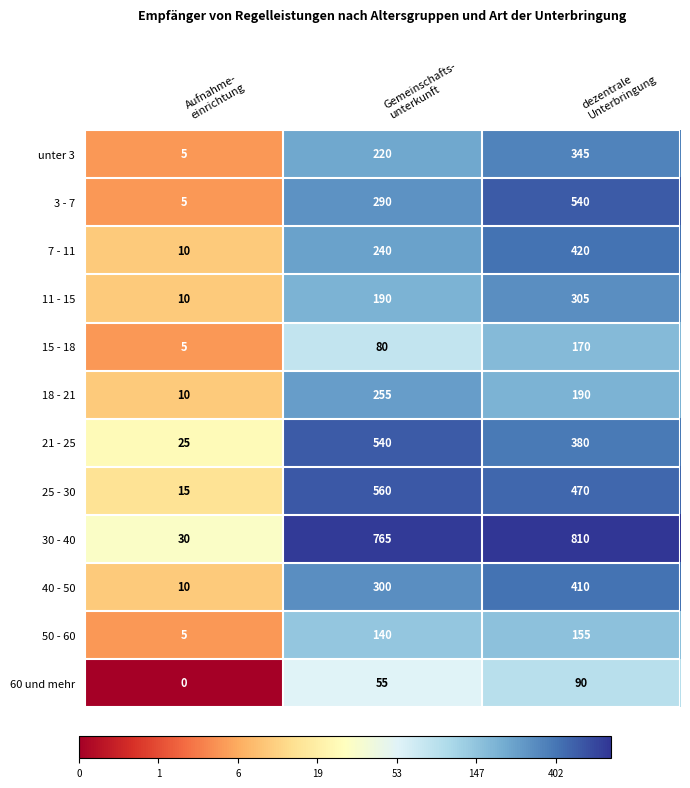

Which series has the largest total across all categories?

30 - 40